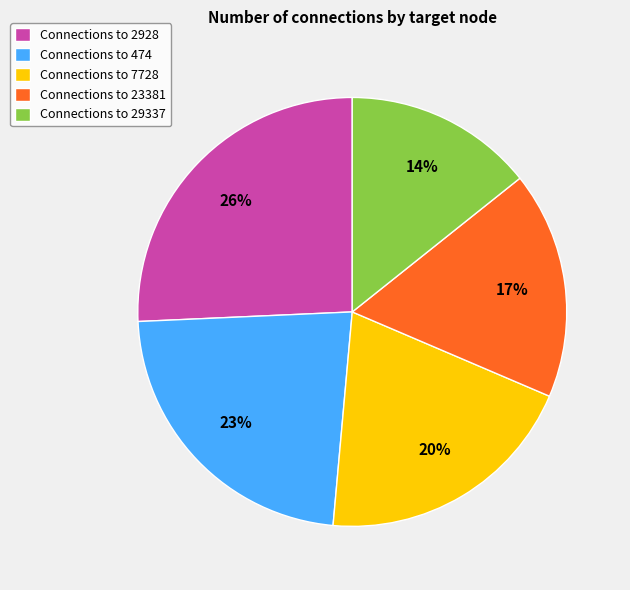

To the nearest percent, what is the average slice percentage?

20%